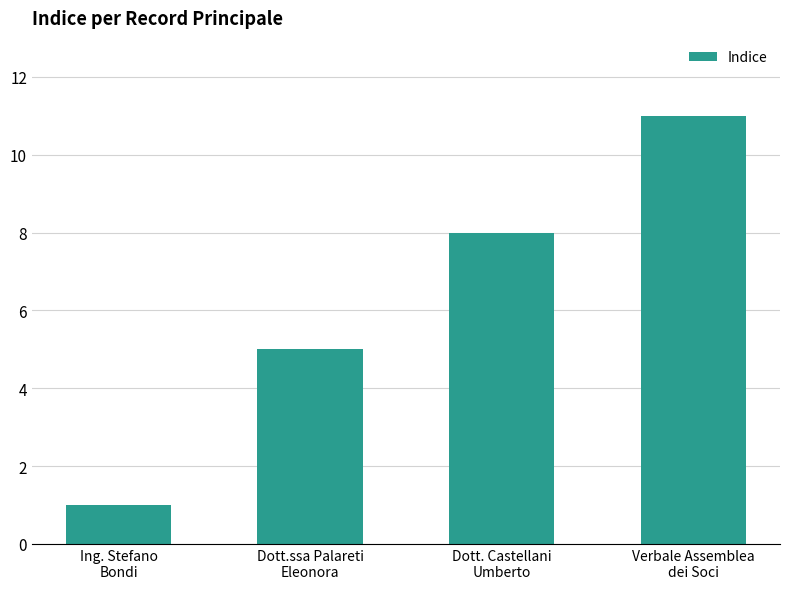

What is the difference between the values at Dott. Castellani
Umberto and Verbale Assemblea
dei Soci?

3